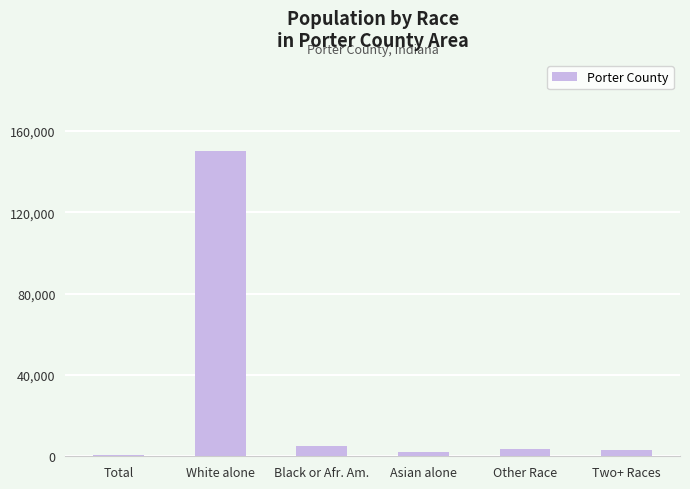

True or false: the data shows 3818 at Other Race.

True